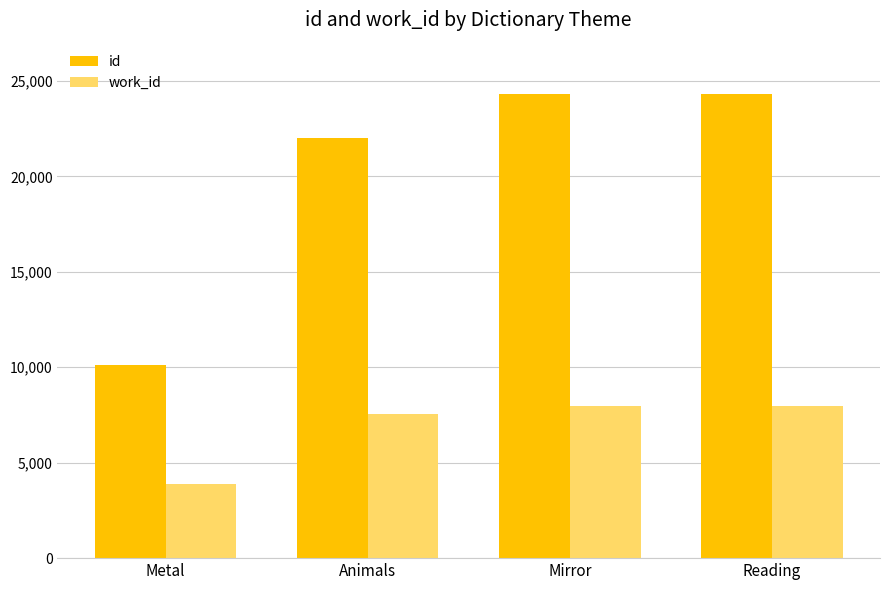

What is the total value across all series at Animals?

29553